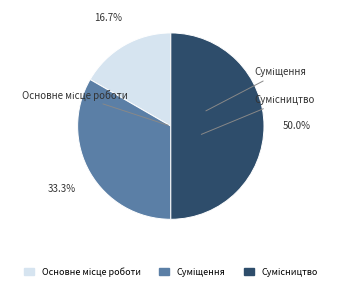

Is there any slice that represents more than half of the pie?

No